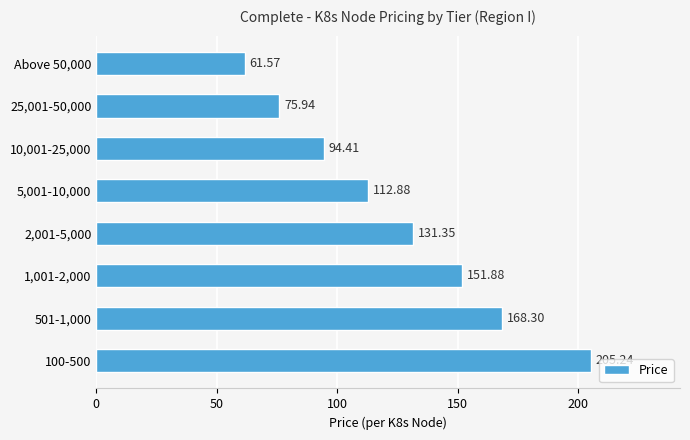

What is the change in value from 2,001-5,000 to 10,001-25,000?

-36.9